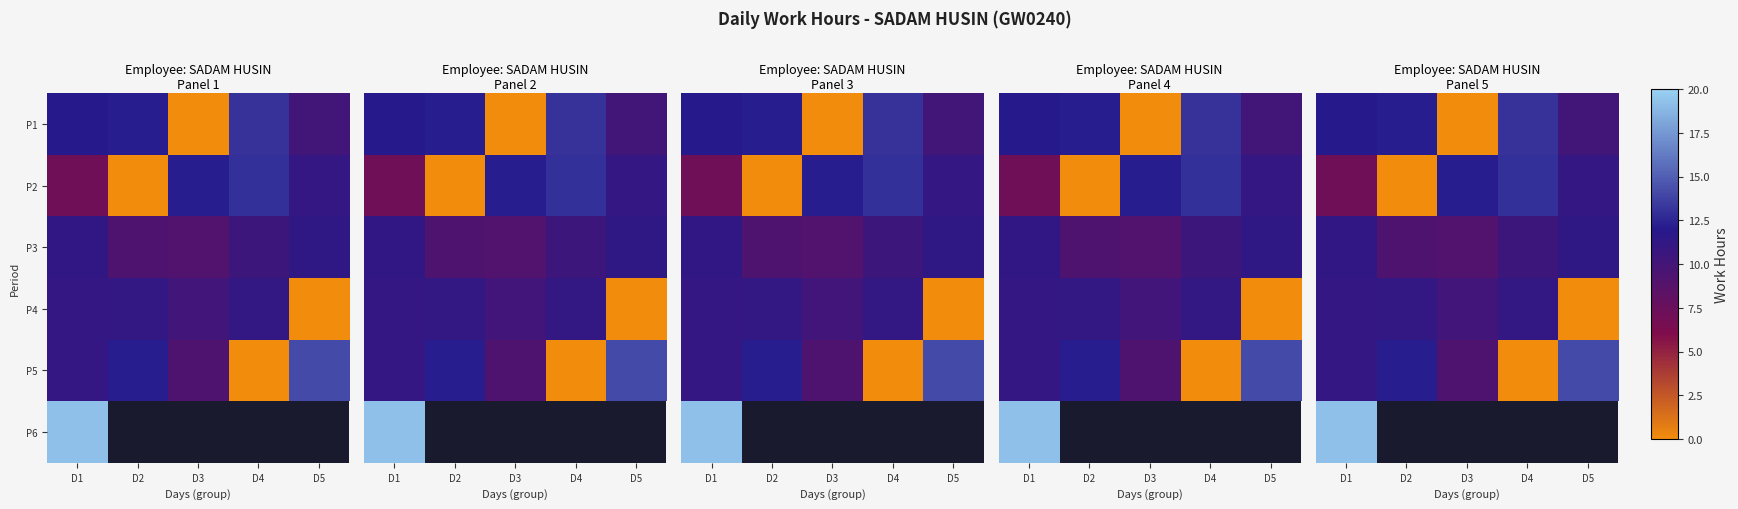

What is the difference between the maximum and minimum values in the P4 series?

11.1